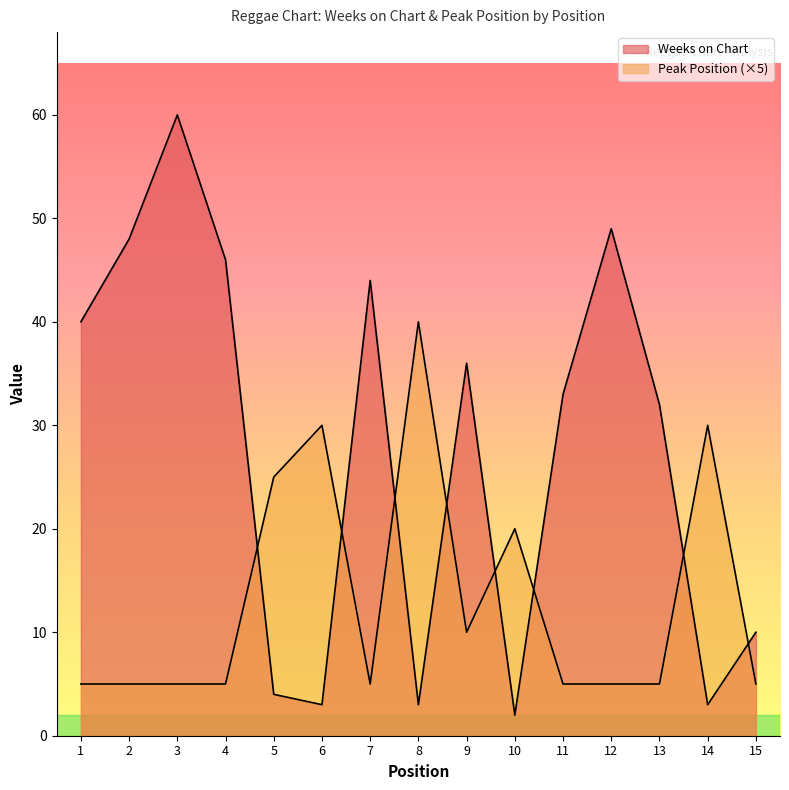

How many categories are shown in the chart?

15